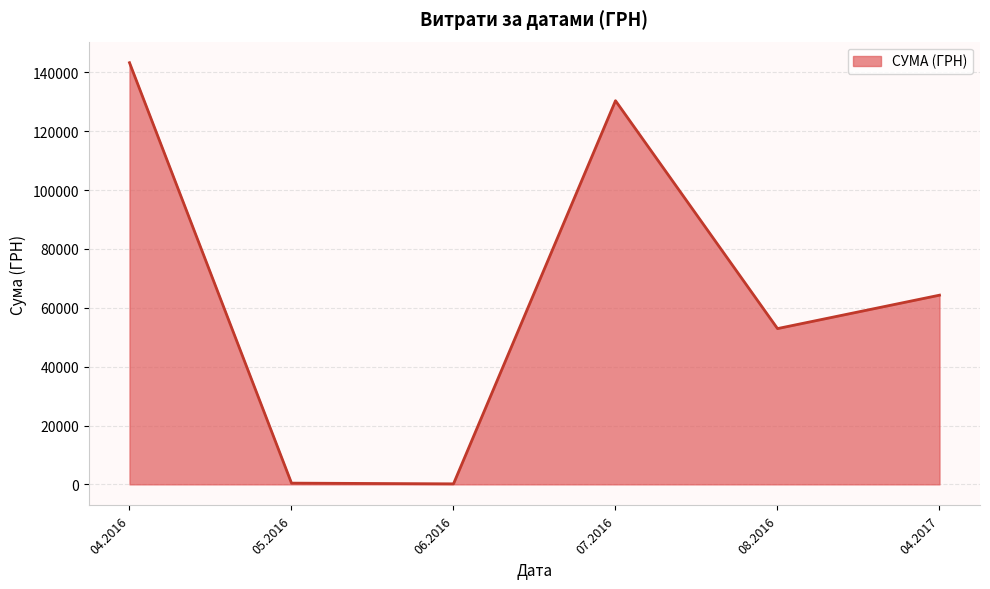

How many values are below 64293?

3